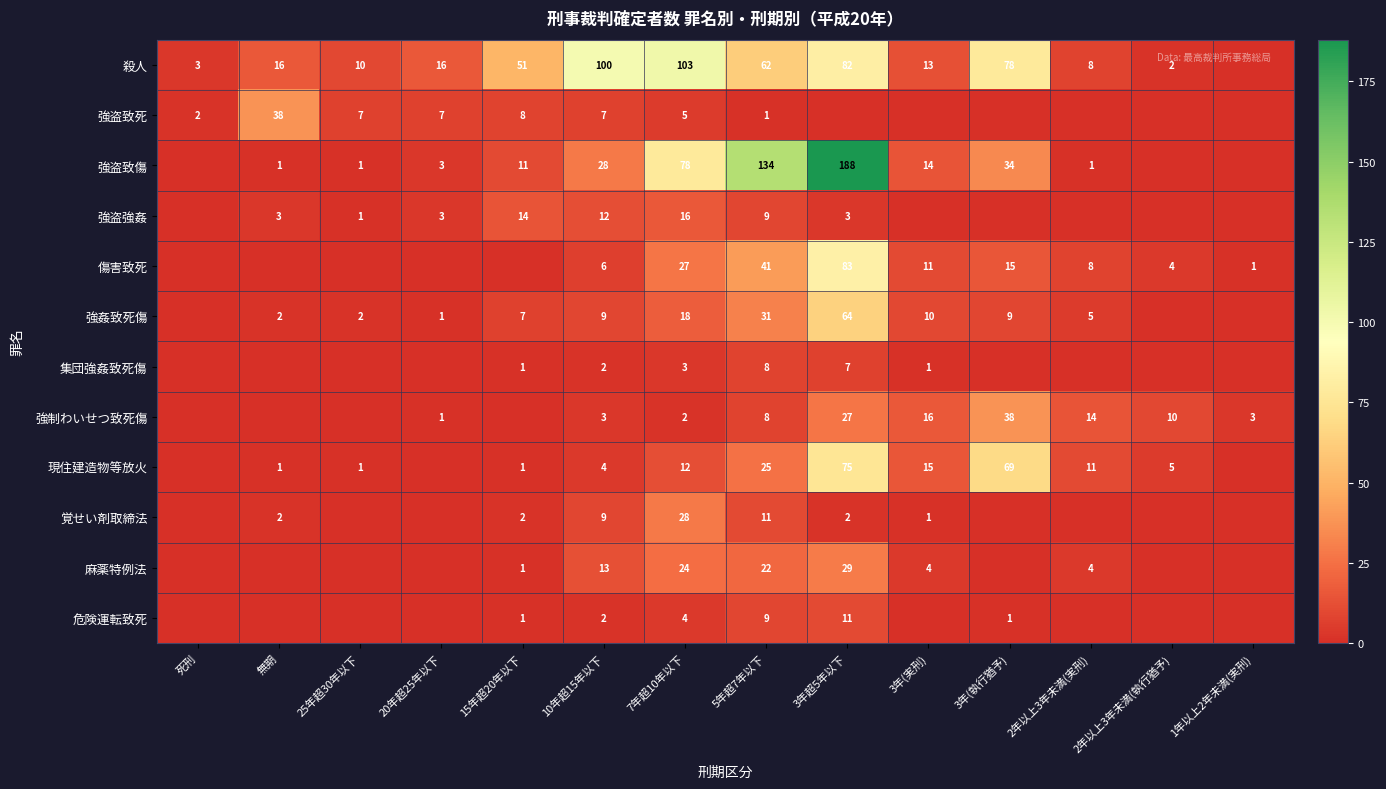

What is the difference between the highest and lowest values at 10年超15年以下?

98